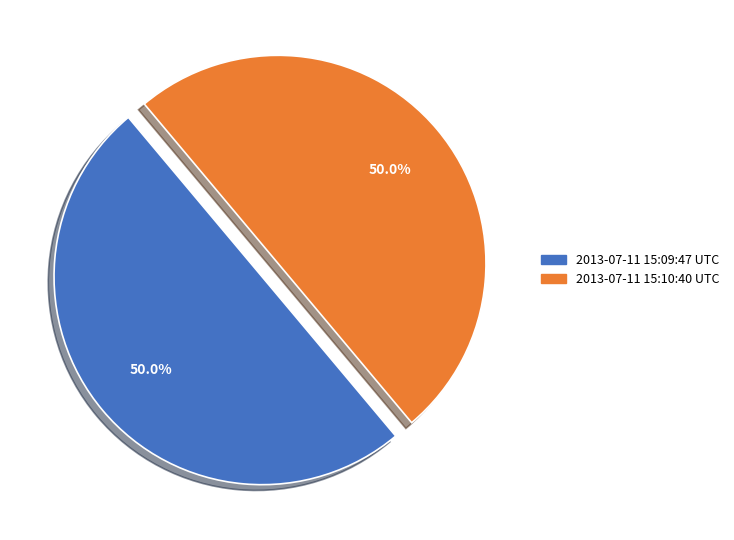

How many segments does this pie chart have?

2